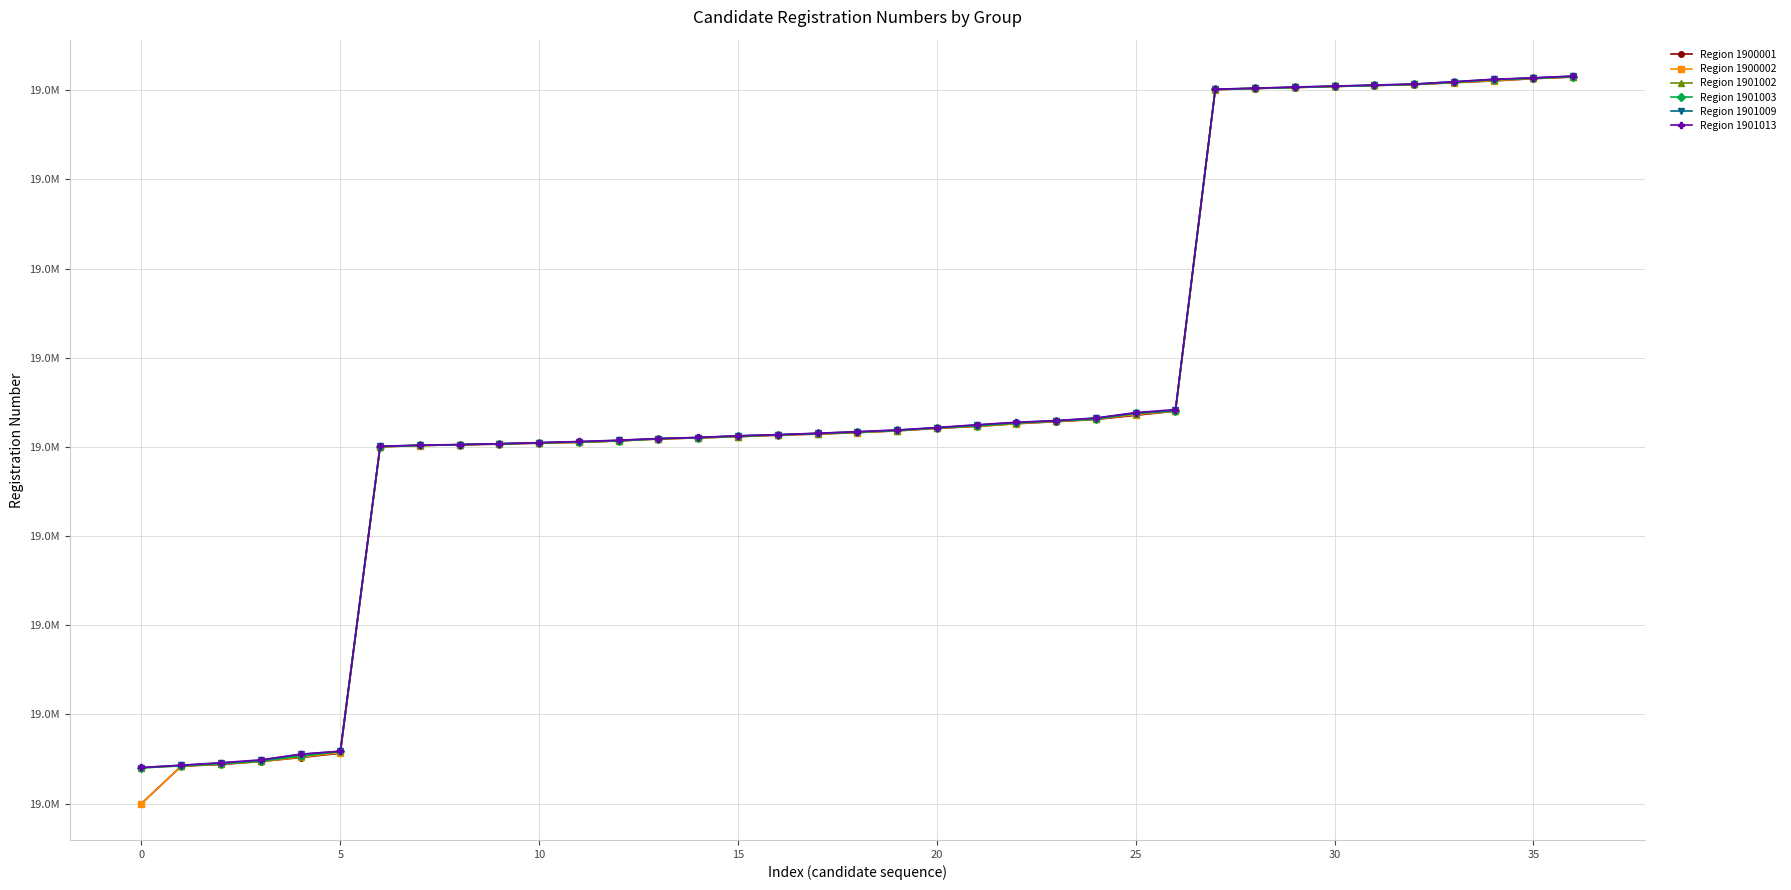

Where is Region 1901009 nearest to the value 1910700?

22